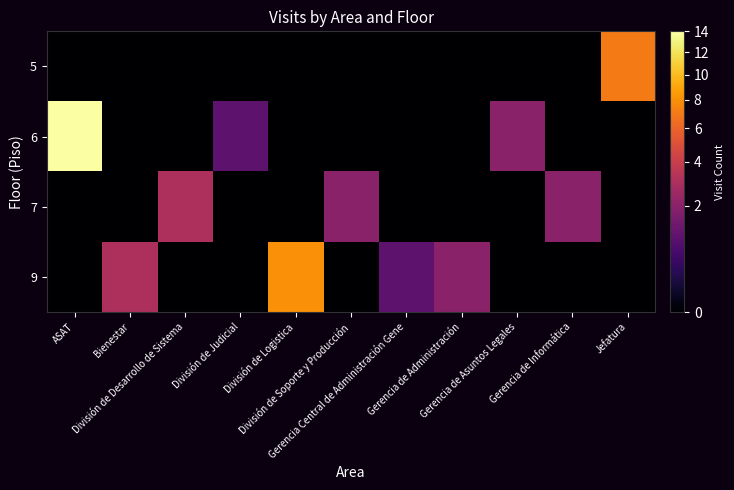

Between Bienestar and División de Soporte y Producción, which is larger?

Bienestar